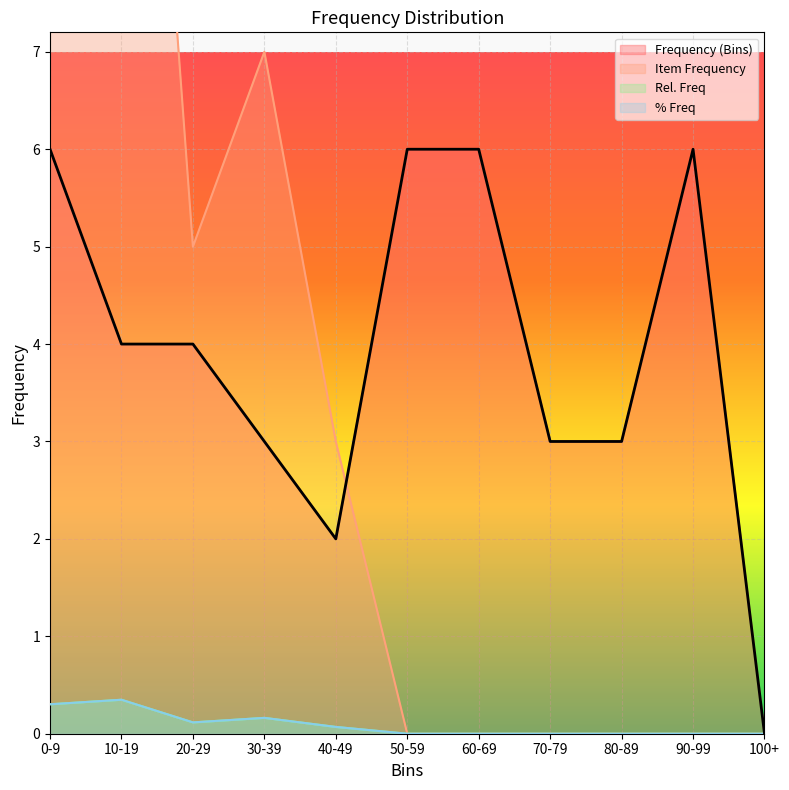

How many interior local peaks does the Item Frequency series have?

2